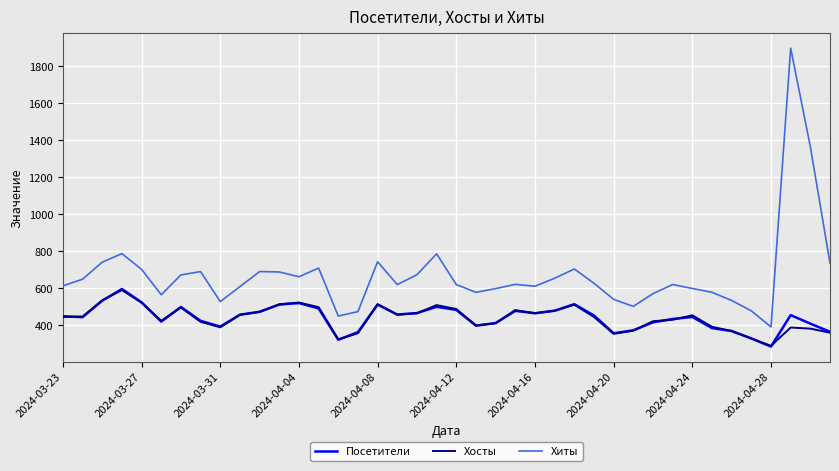

What is the difference between the maximum and minimum values in the Посетители series?

311